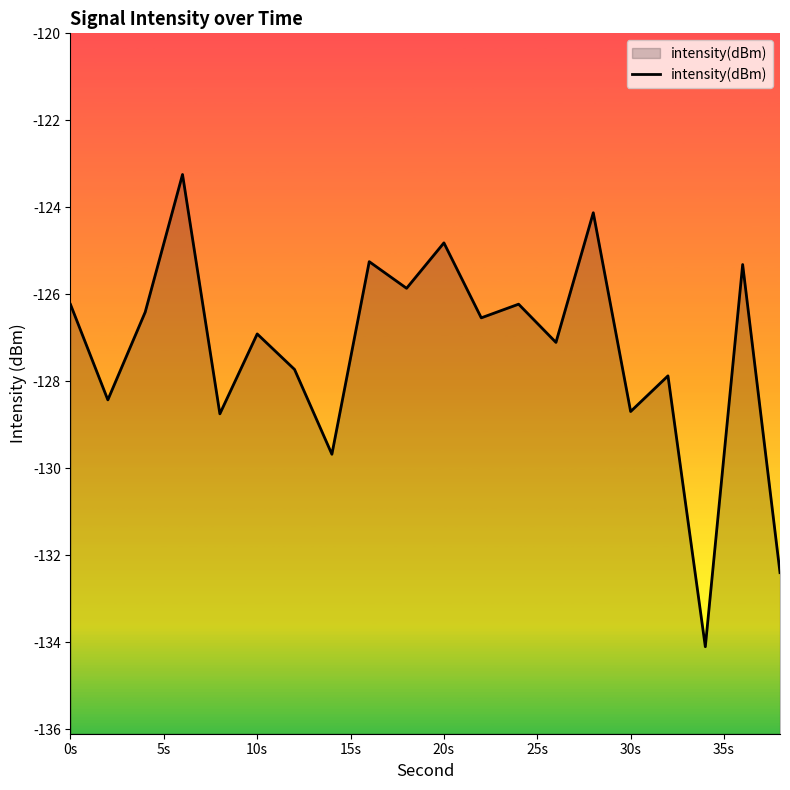

What is the minimum value shown in the chart?

-134.1